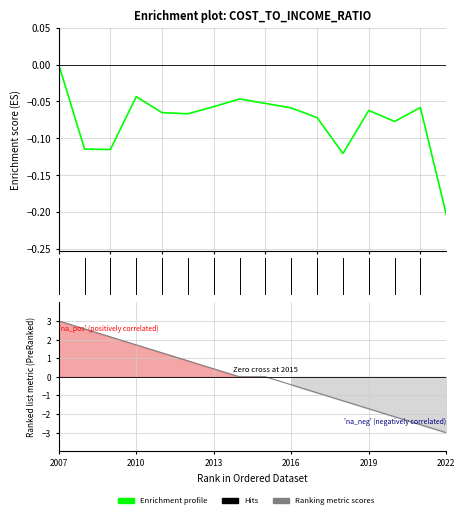

Rank the categories by value from lowest to highest.

2022, 2018, 2009, 2008, 2020, 2017, 2012, 2011, 2019, 2016, 2021, 2013, 2015, 2014, 2010, 2007